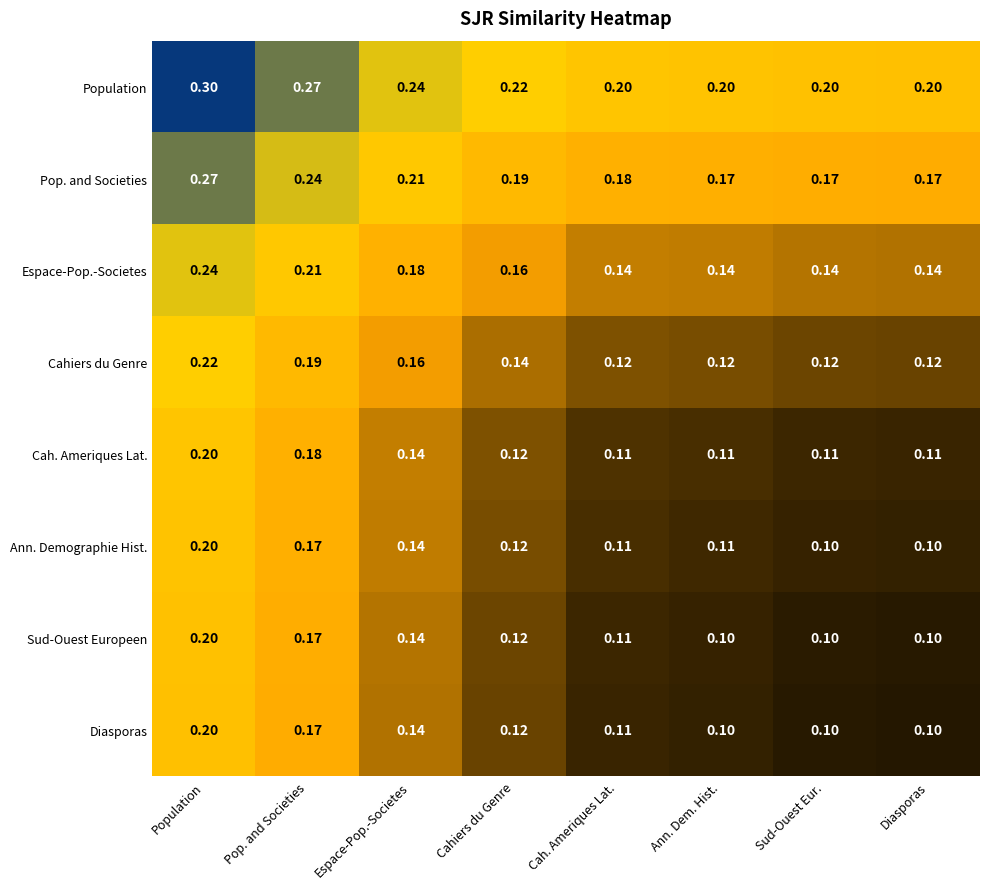

Which category has the highest value across all series?

Population